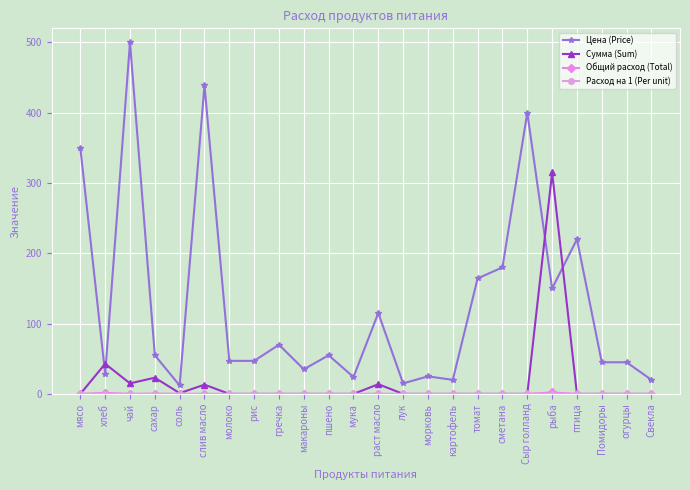

Which series has the largest total across all categories?

Цена (Price)